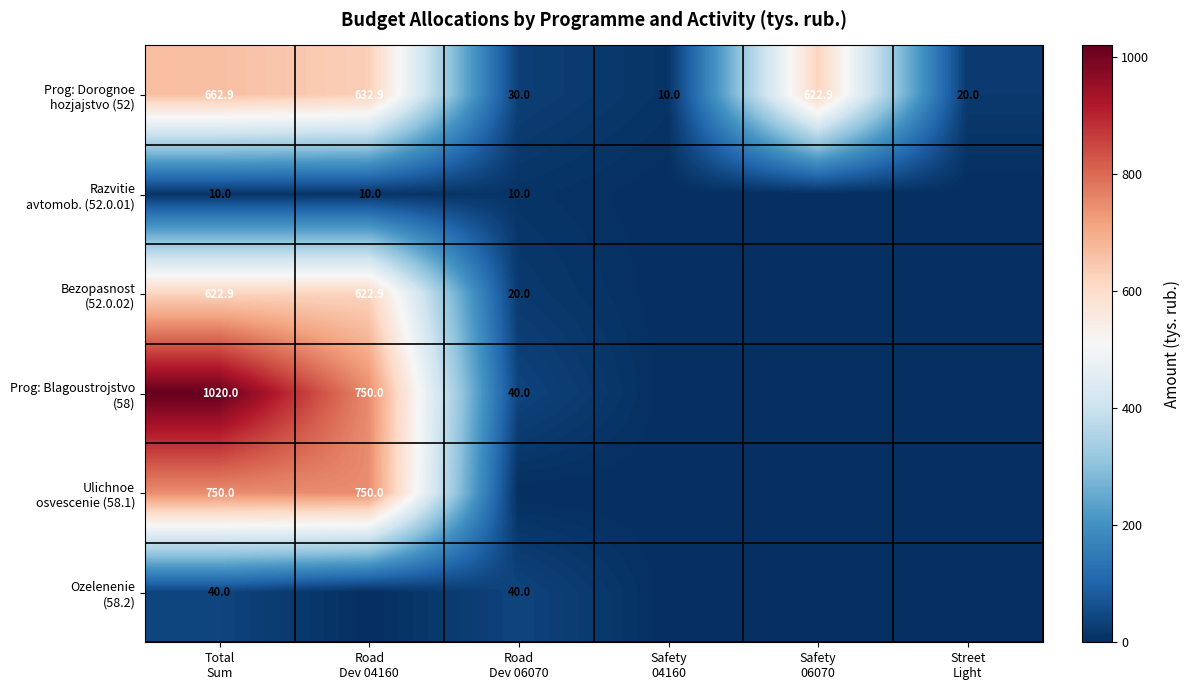

List the labels in order of Prog: Blagoustrojstvo (58) value, smallest first.

Safety 04160, Safety 06070, Street Light, Road Dev 06070, Road Dev 04160, Total Sum